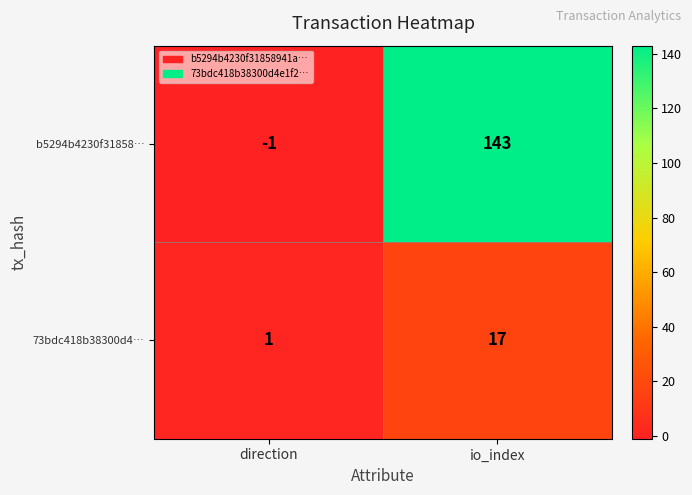

Which series has the largest total across all categories?

b5294b4230f31858…